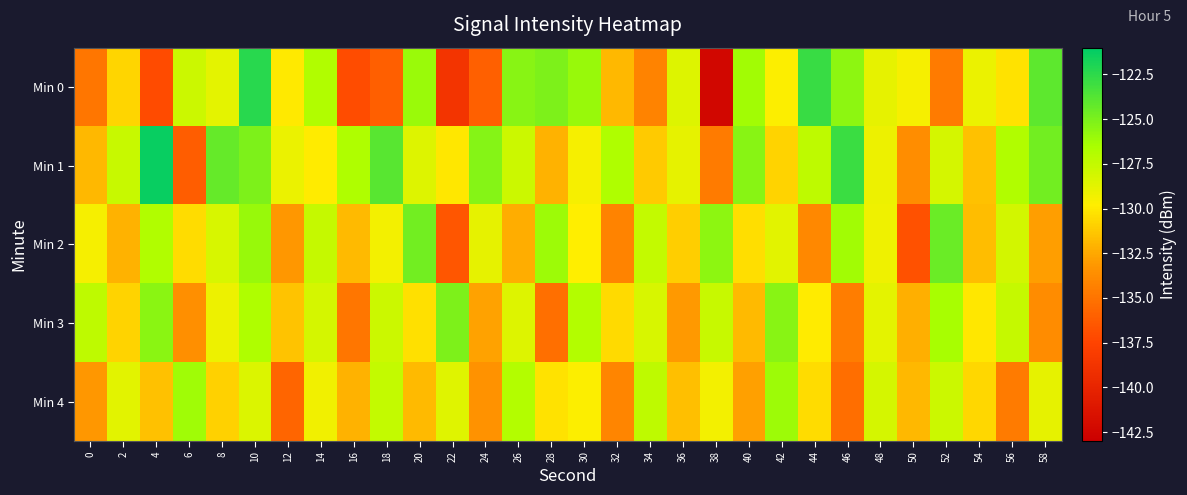

What is the smallest value displayed?

-142.4